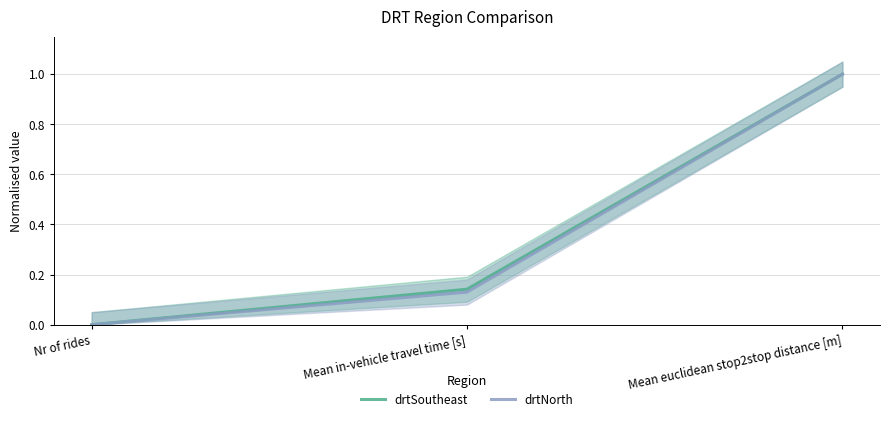

What position from the left is Mean in-vehicle travel time [s]?

2